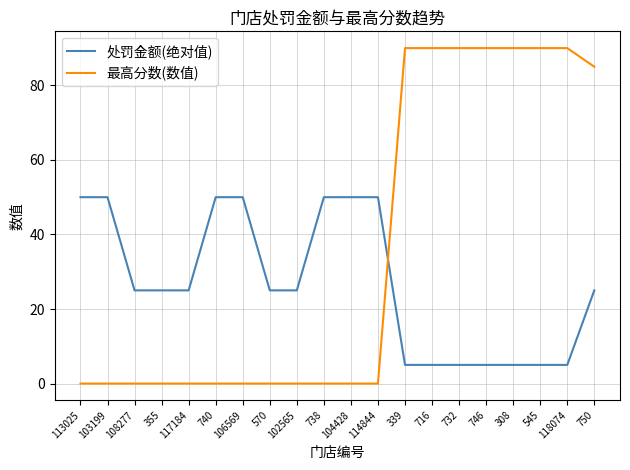

True or false: 最高分数(数值) has a value of 90 at 716.

True